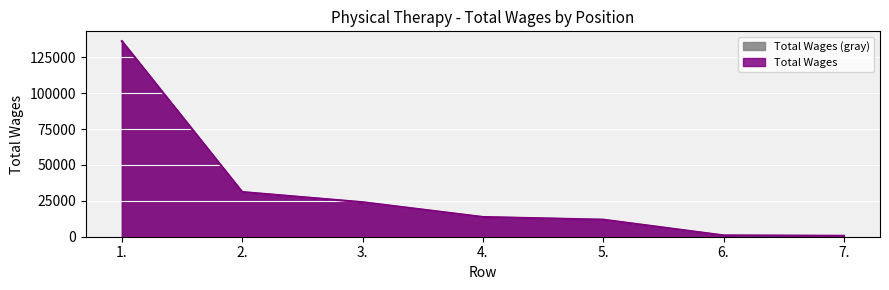

Rank the categories by value from lowest to highest.

7., 6., 5., 4., 3., 2., 1.